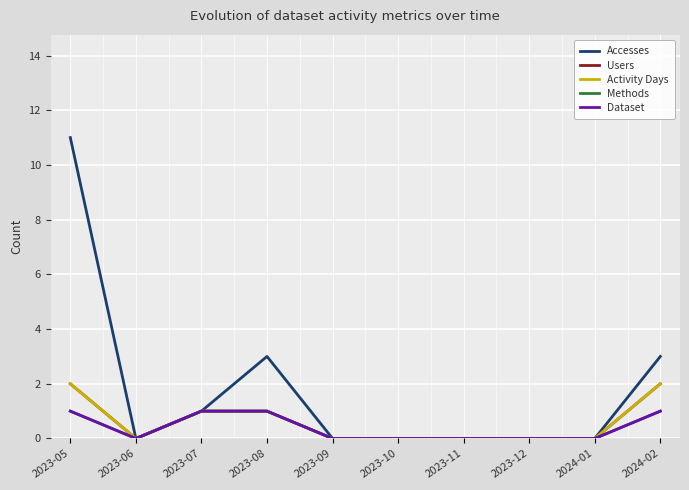

How many lines are shown in the chart?

5